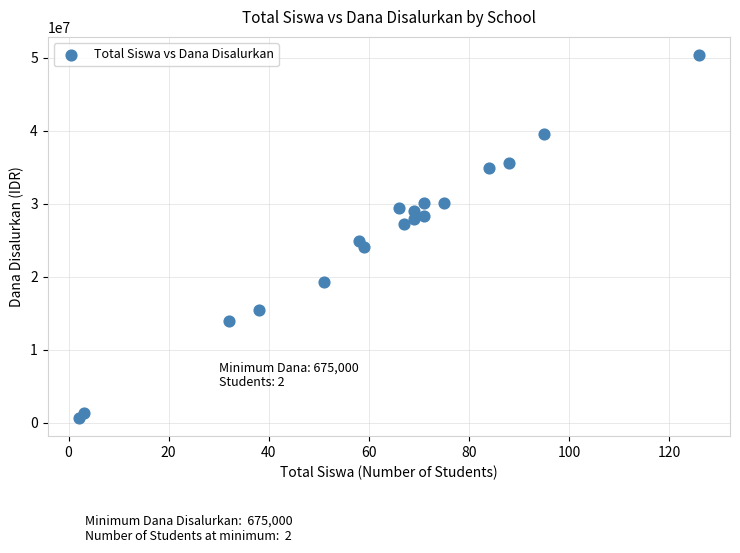

What Y value in the scatter plot is closest to 25537500?

24975000